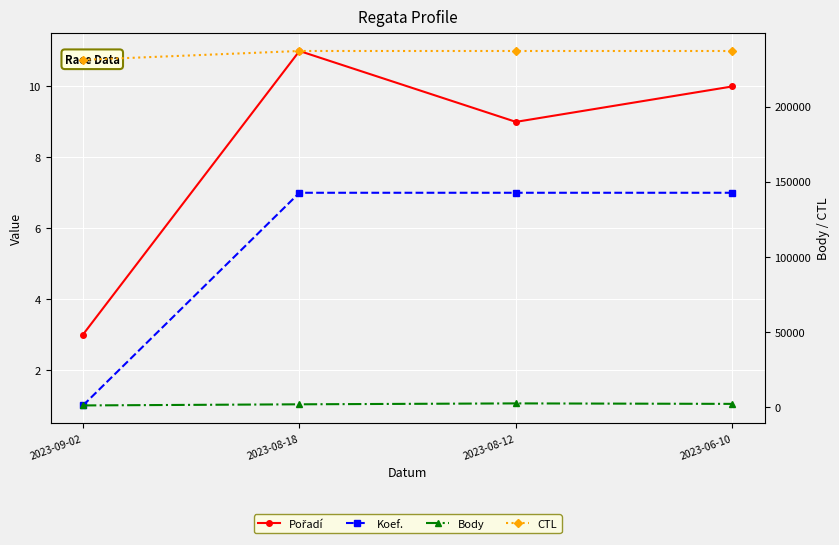

What is the maximum value for Pořadí?

11